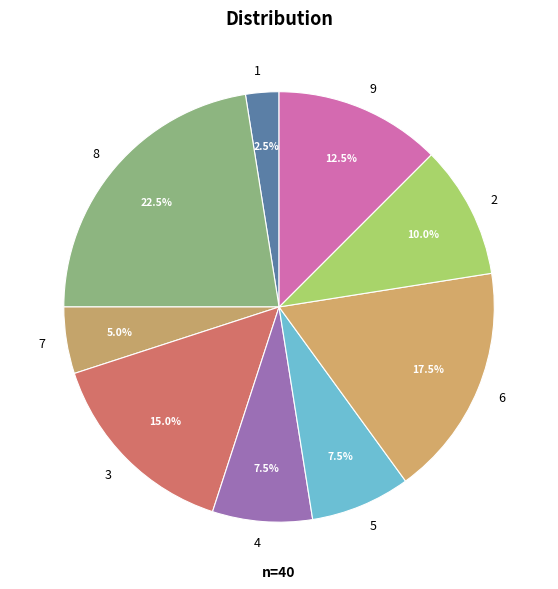

How many slices are in this pie chart?

9